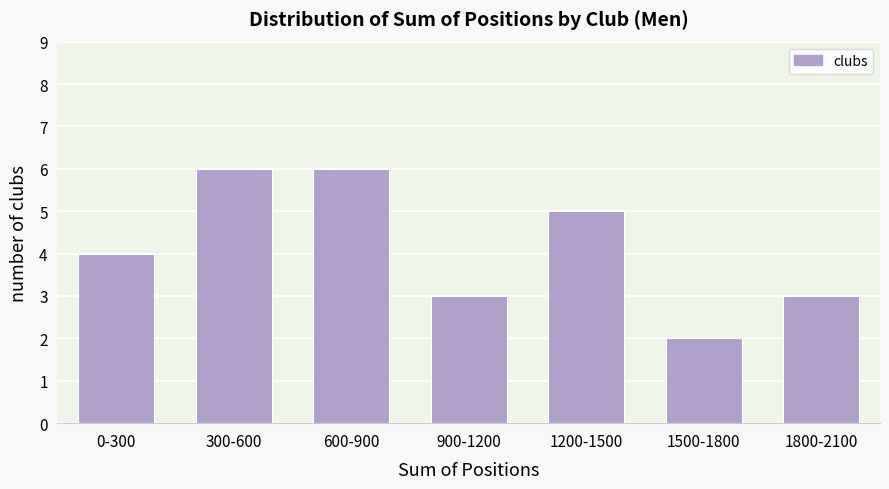

Reading left to right, what are all the values shown in this chart?

4	6	6	3	5	2	3